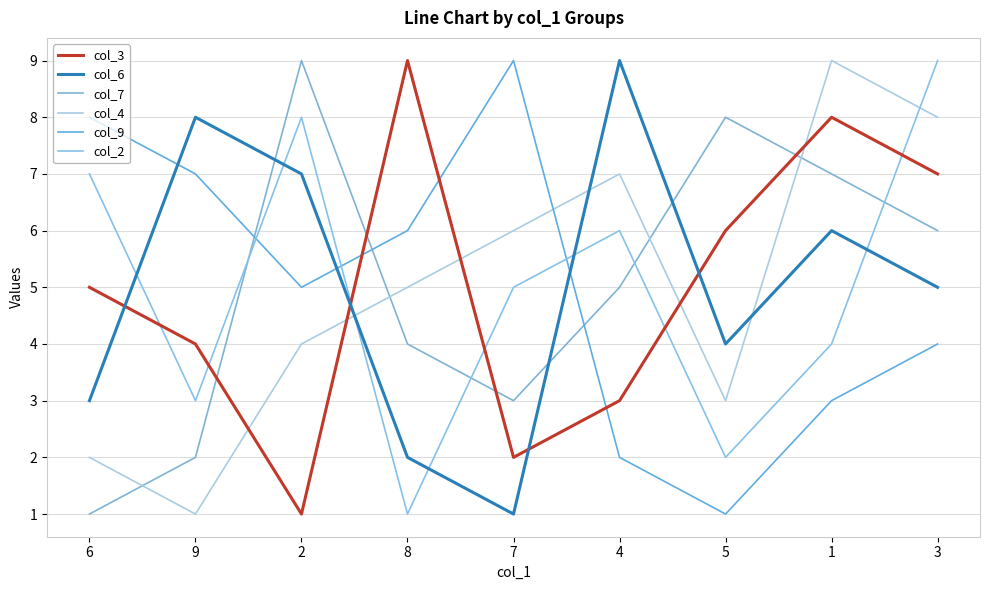

Reading left to right, list all the values displayed in this chart.

col_3: 6=5	9=4	2=1	8=9	7=2	4=3	5=6	1=8	3=7
col_6: 6=3	9=8	2=7	8=2	7=1	4=9	5=4	1=6	3=5
col_7: 6=1	9=2	2=9	8=4	7=3	4=5	5=8	1=7	3=6
col_4: 6=2	9=1	2=4	8=5	7=6	4=7	5=3	1=9	3=8
col_9: 6=8	9=7	2=5	8=6	7=9	4=2	5=1	1=3	3=4
col_2: 6=7	9=3	2=8	8=1	7=5	4=6	5=2	1=4	3=9